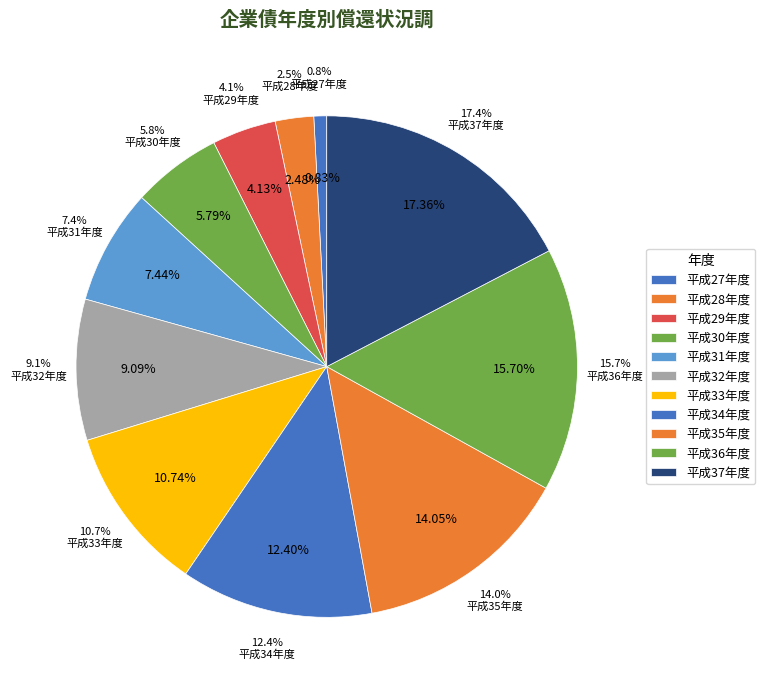

Which slice is the largest?

平成37年度